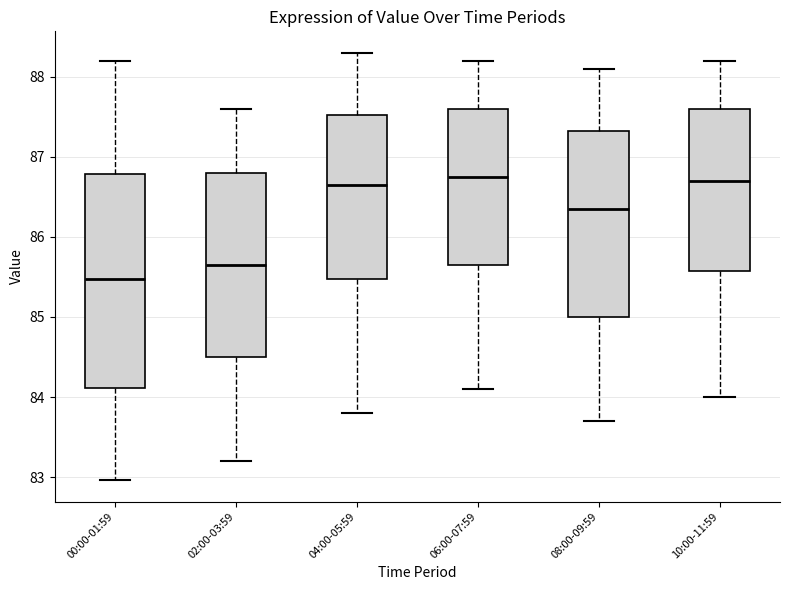

Which box's median line is the lowest?

00:00-01:59